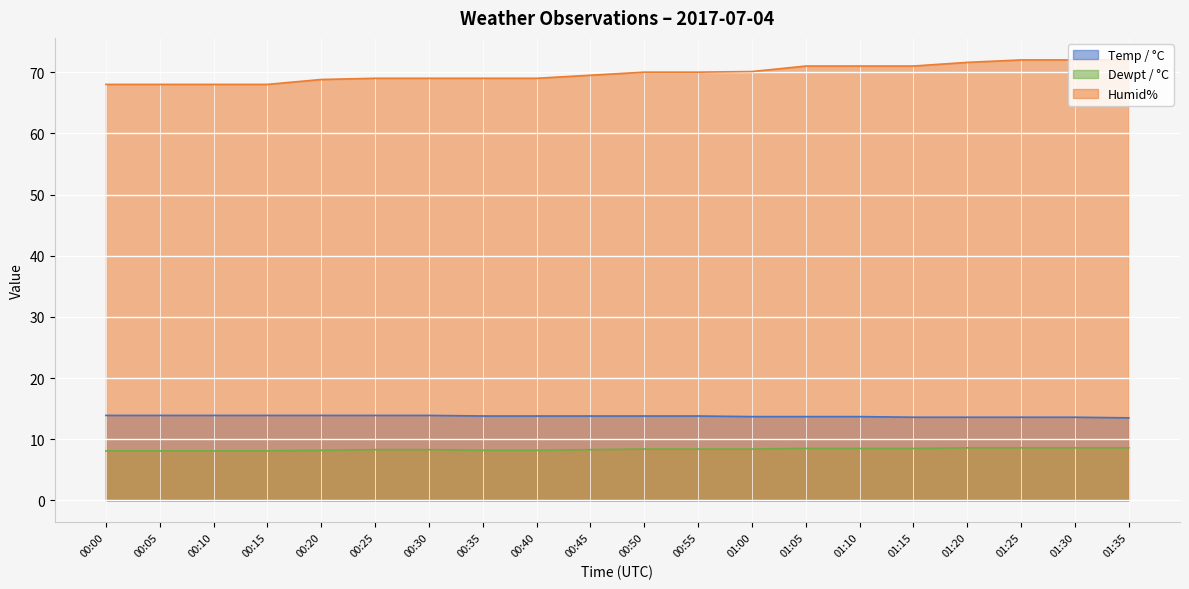

Rank the series by their maximum value, from lowest to highest.

Dewpt / °C, Temp / °C, Humid%